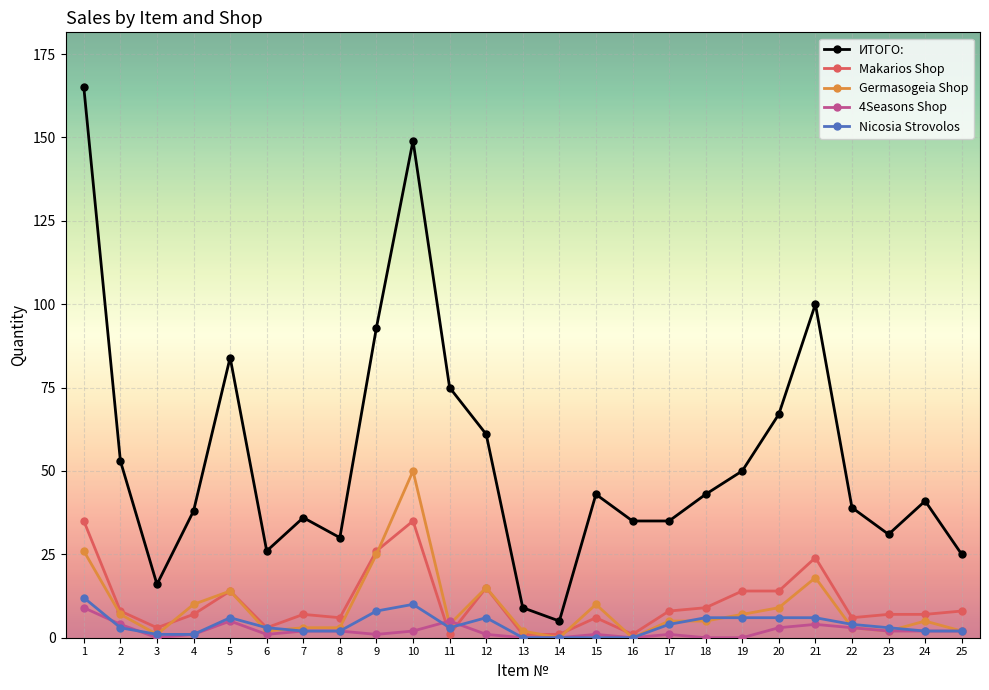

Rank the series at 1 from lowest to highest value.

4Seasons Shop, Nicosia Strovolos, Germasogeia Shop, Makarios Shop, ИТОГО: